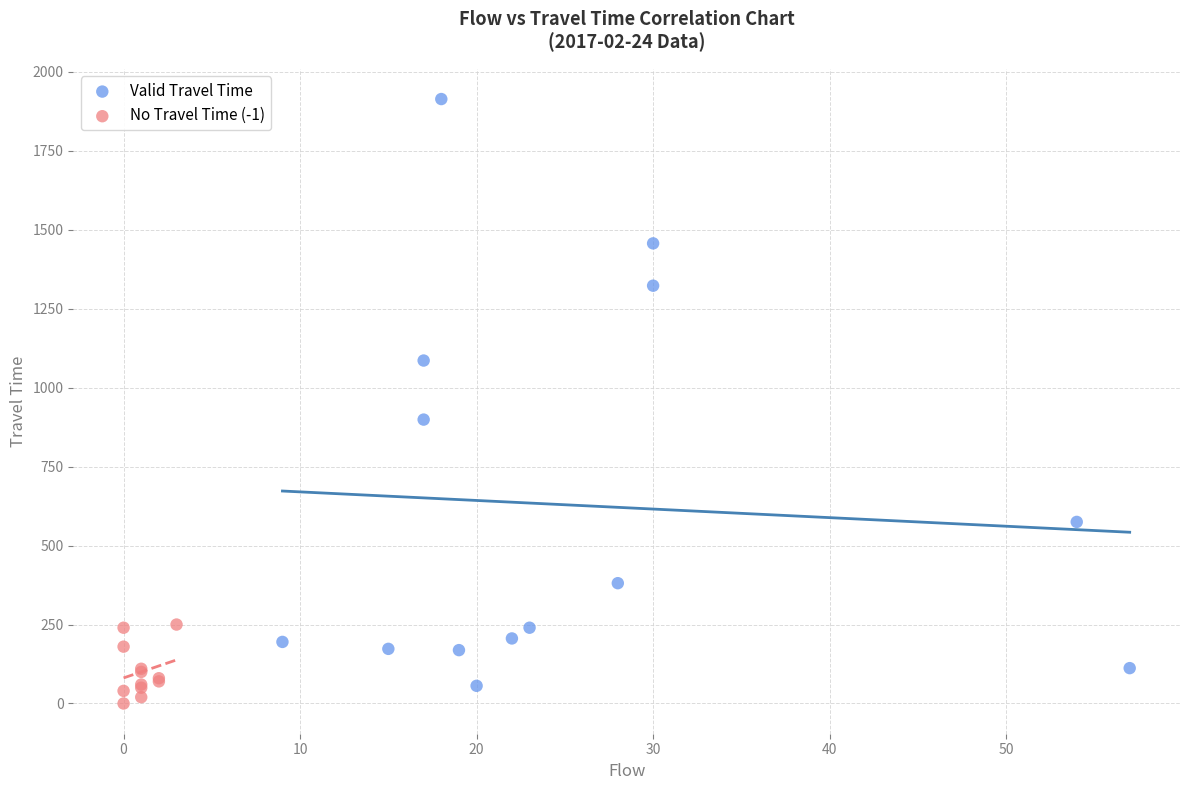

Which series has the widest spread of Y values?

Valid Travel Time